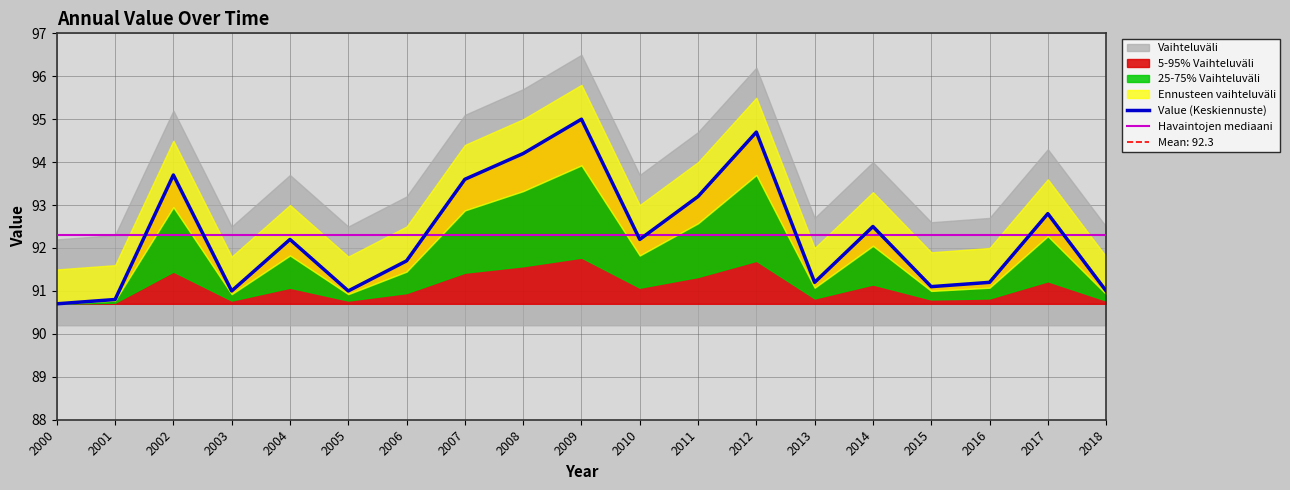

Does the chart have visible grid lines?

Yes